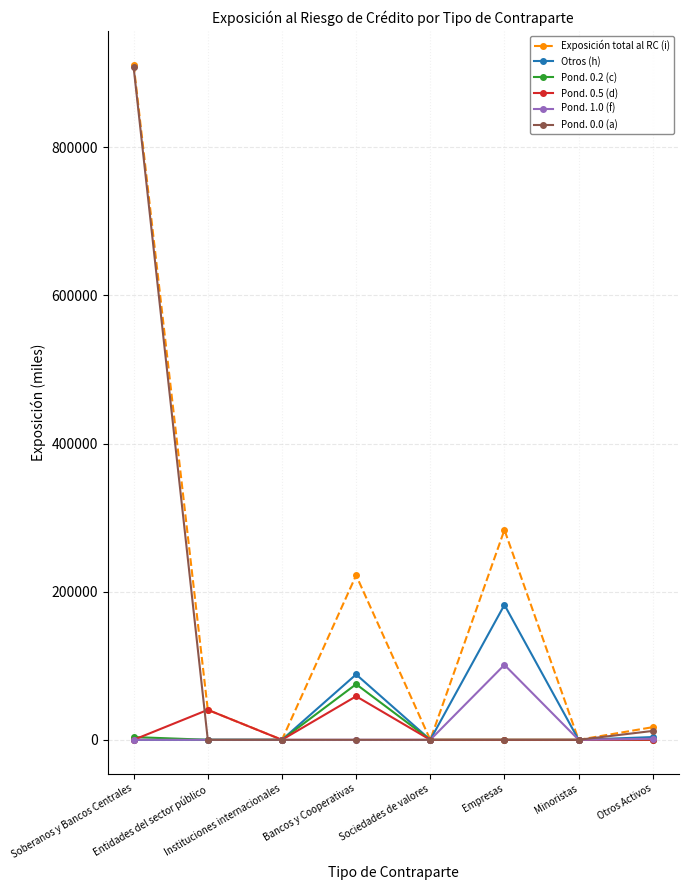

Which series has the largest total across all categories?

Exposición total al RC (i)